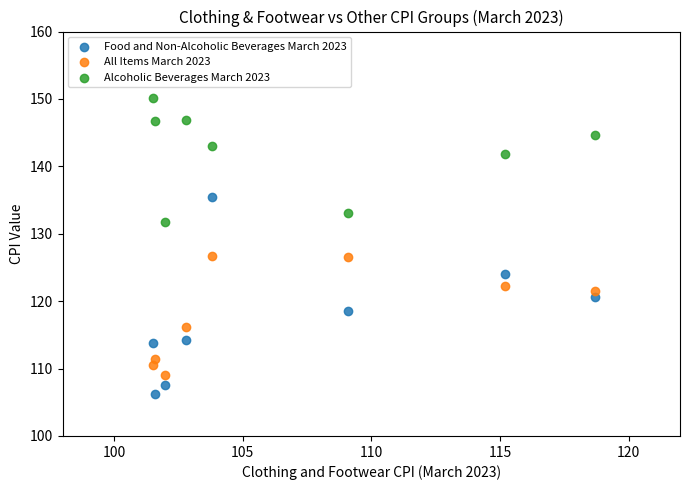

Which series contains the lowest Y value?

Food and Non-Alcoholic Beverages March 2023